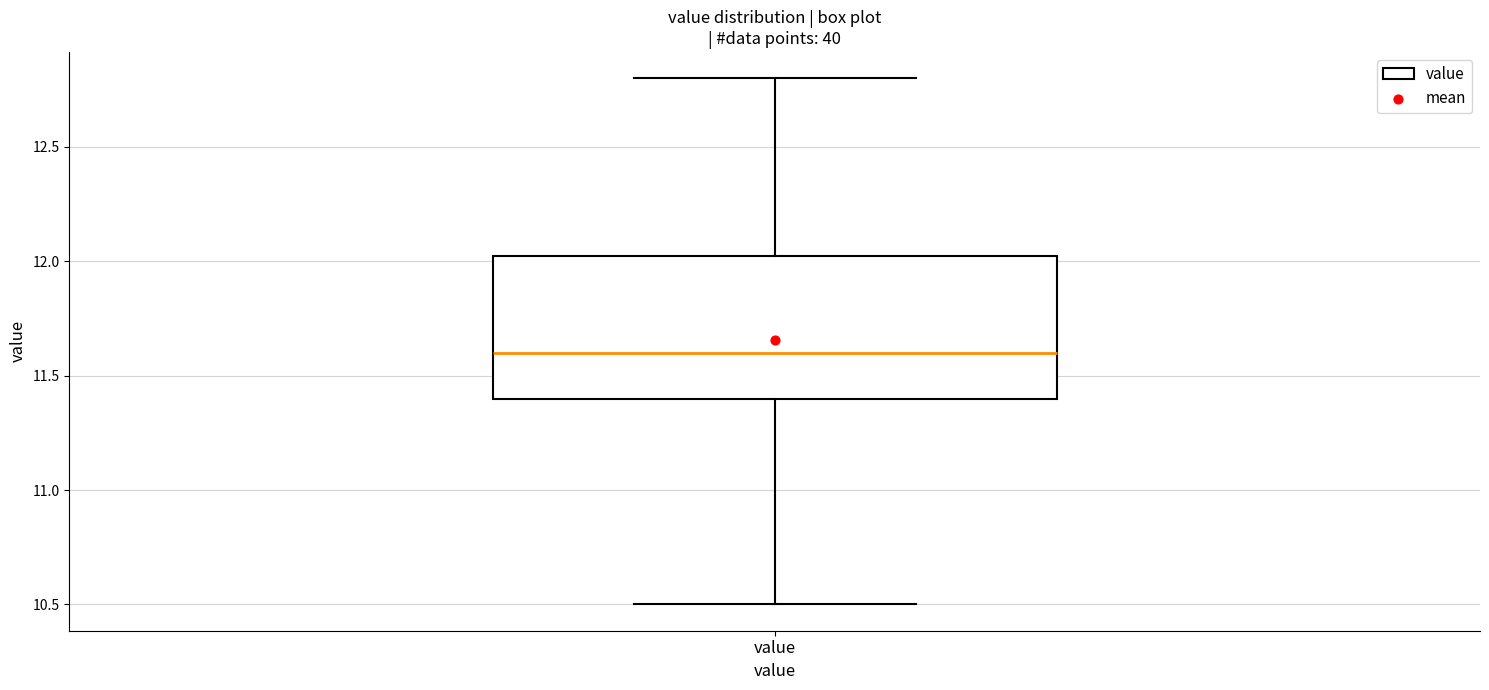

Where does the upper whisker of the box for value end on the y-axis? The values are not printed on the chart, so give them approximately, as read against the axis.

12.80